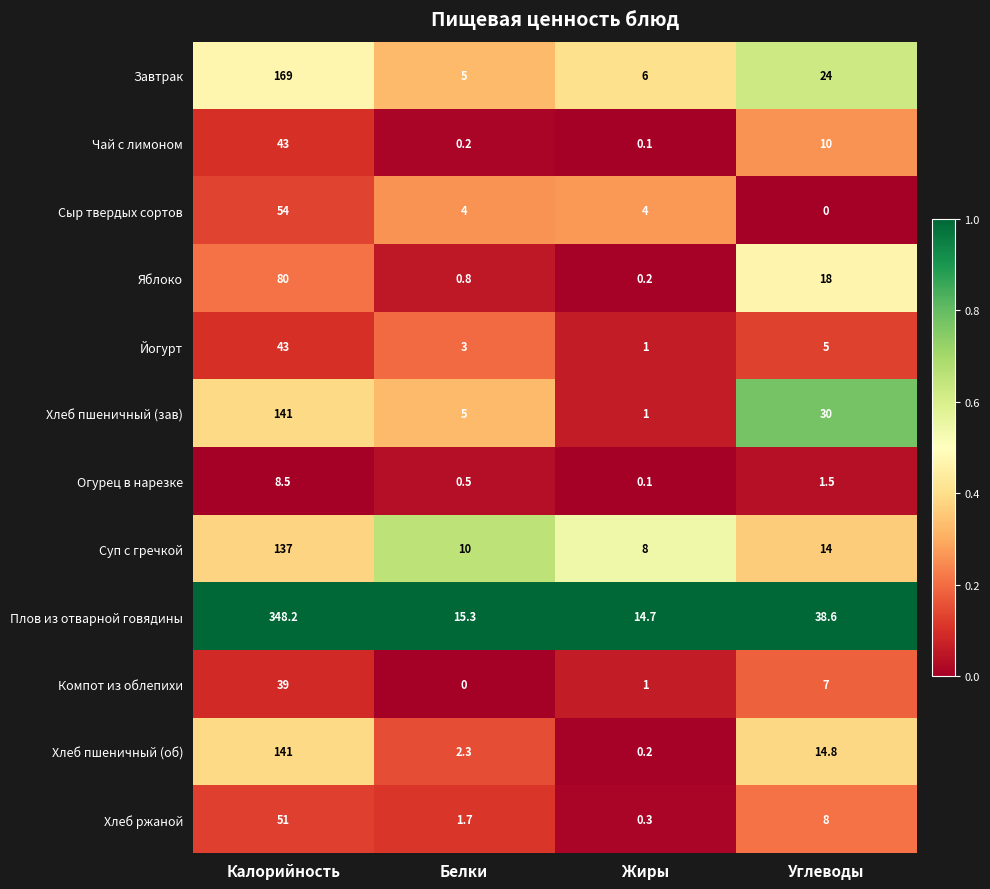

The value of Хлеб пшеничный (зав) at Калорийность is 141.0. True or false?

True